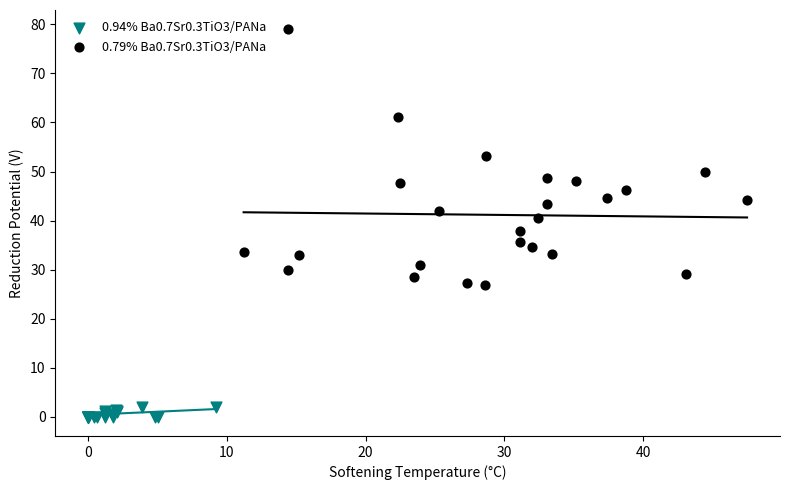

Which series has the widest spread of Y values?

0.79% Ba0.7Sr0.3TiO3/PANa